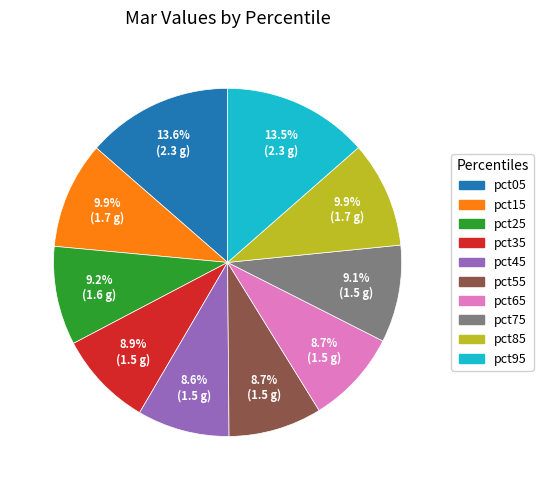

Combined, what portion of the pie is pct95 and pct35?

22.4%